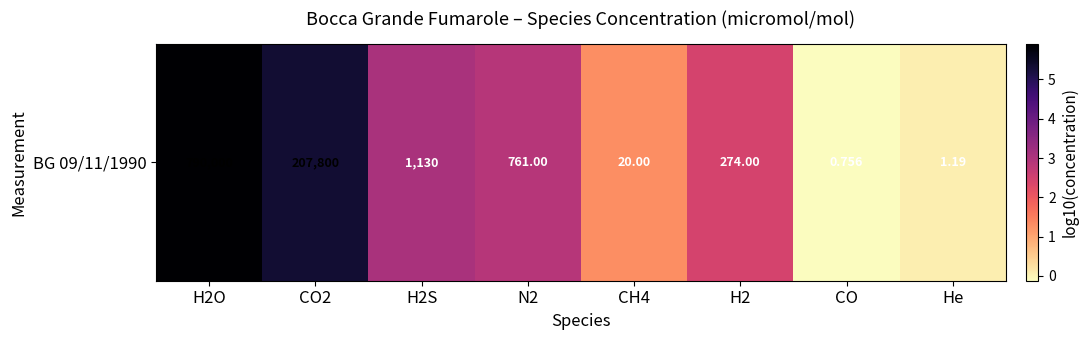

Read the value at CH4.

1.3